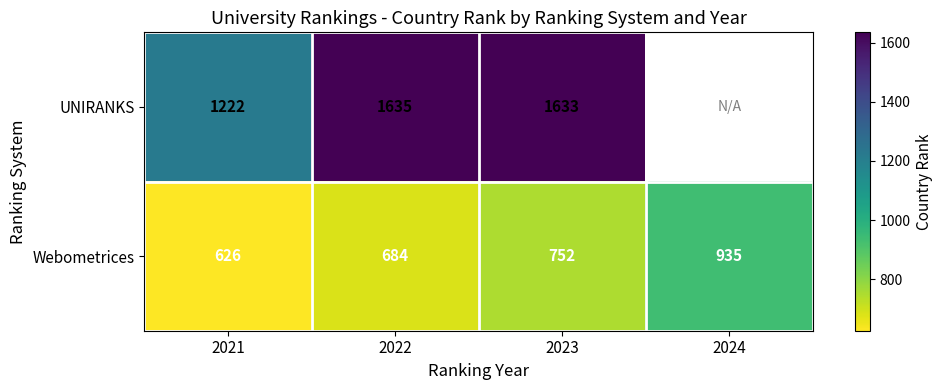

Is it true that UNIRANKS equals 1222 at 2021?

True